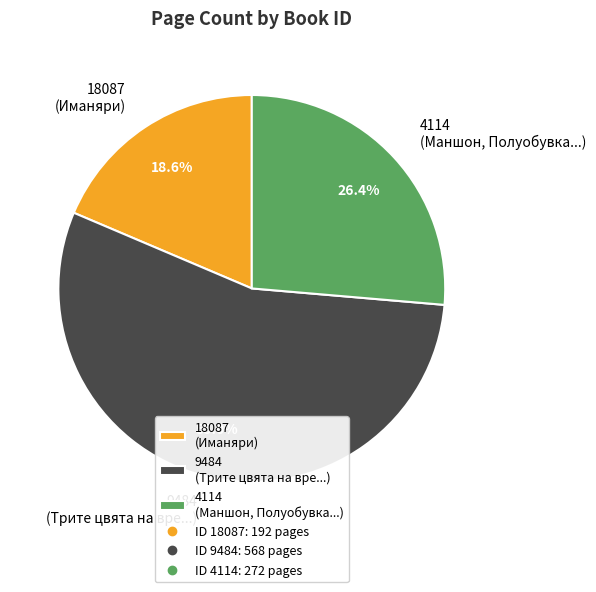

Rank the categories by value from lowest to highest.

18087, 4114, 9484